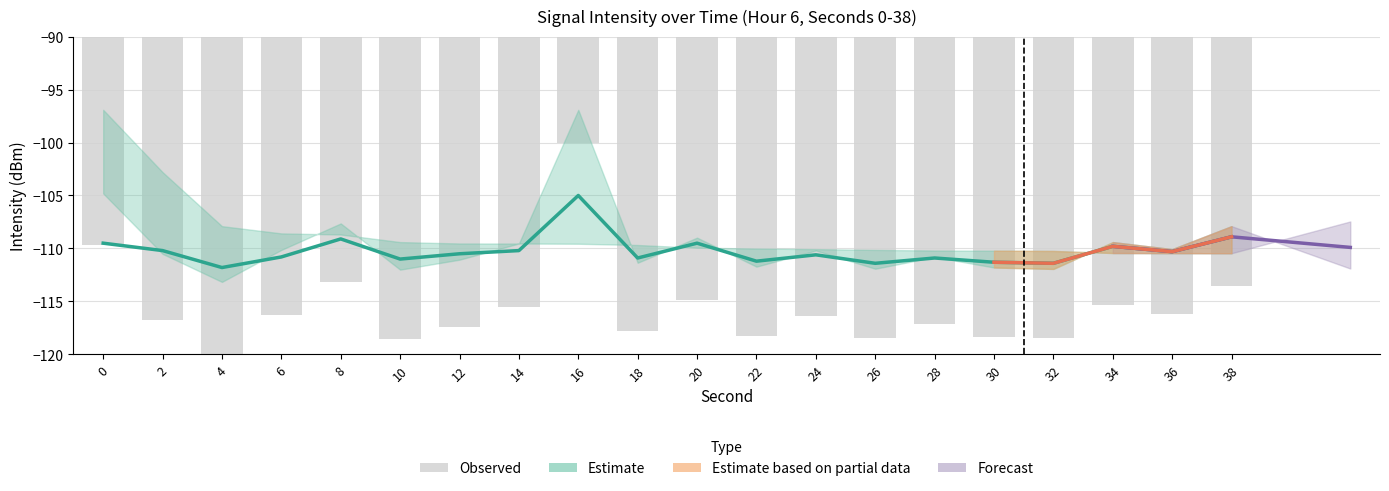

What is the value of the 6th bar from the left?

-118.6